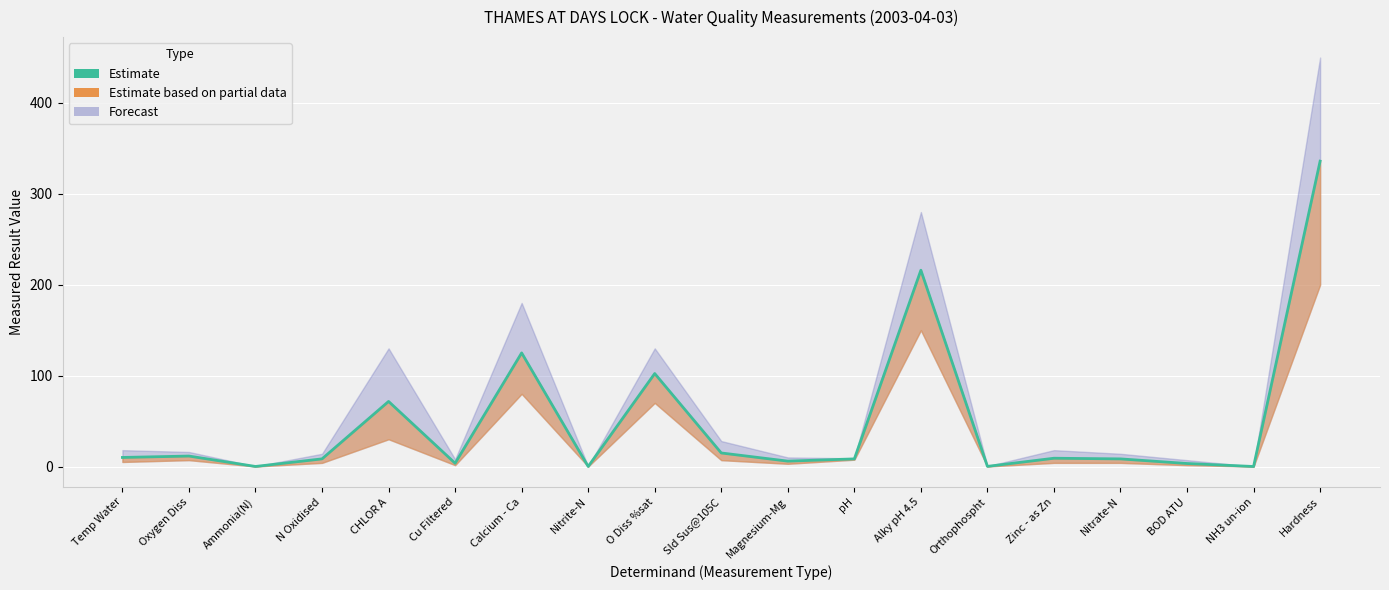

What is the value of the 2nd point from the left?

11.5